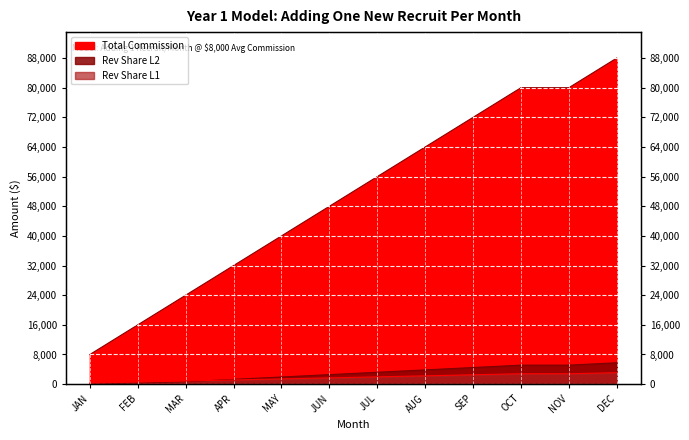

What is the difference between the Rev Share L1 values at OCT and APR?

1680